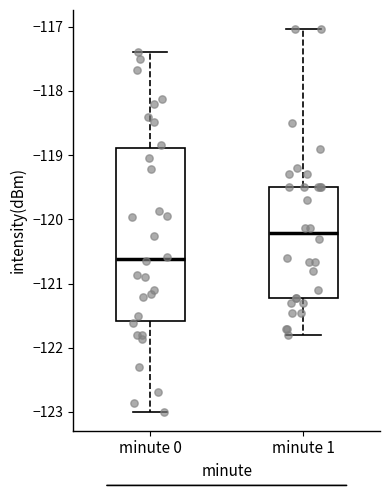

Comparing the boxes themselves (not the whiskers), which one is the tallest?

minute 0